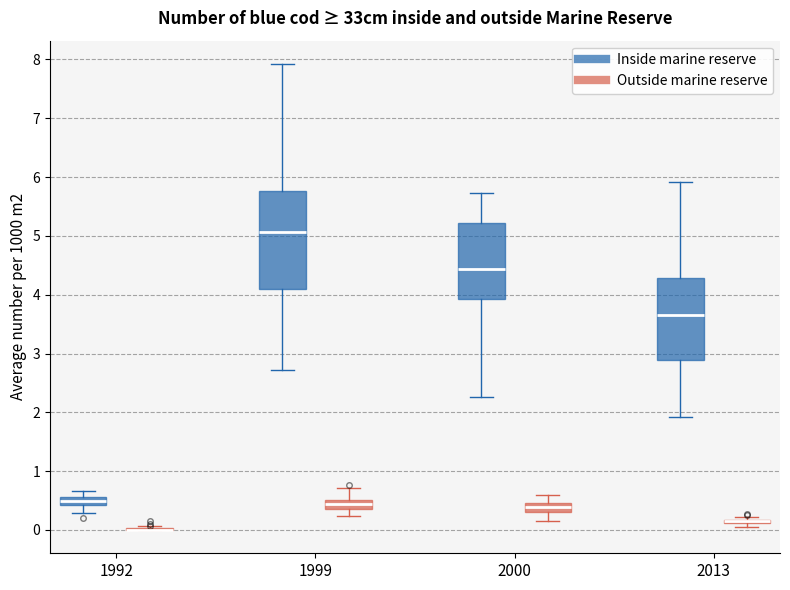

Which box is the tallest, from its lower edge to its upper edge?

1999 (Inside marine reserve)